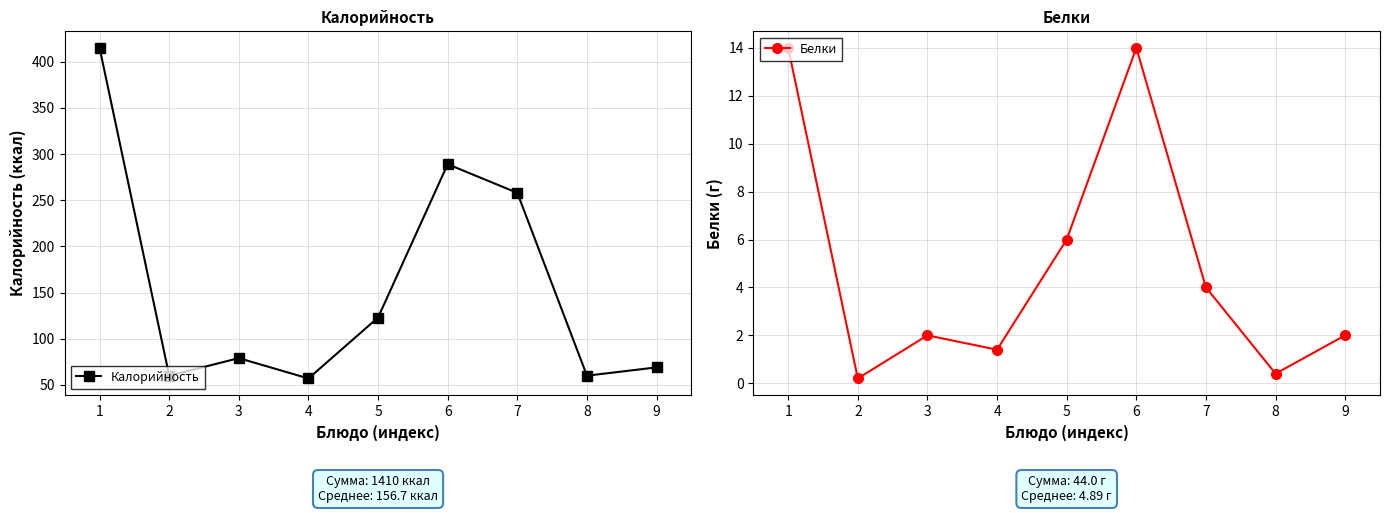

At which category does the chart reach its minimum across all series?

2